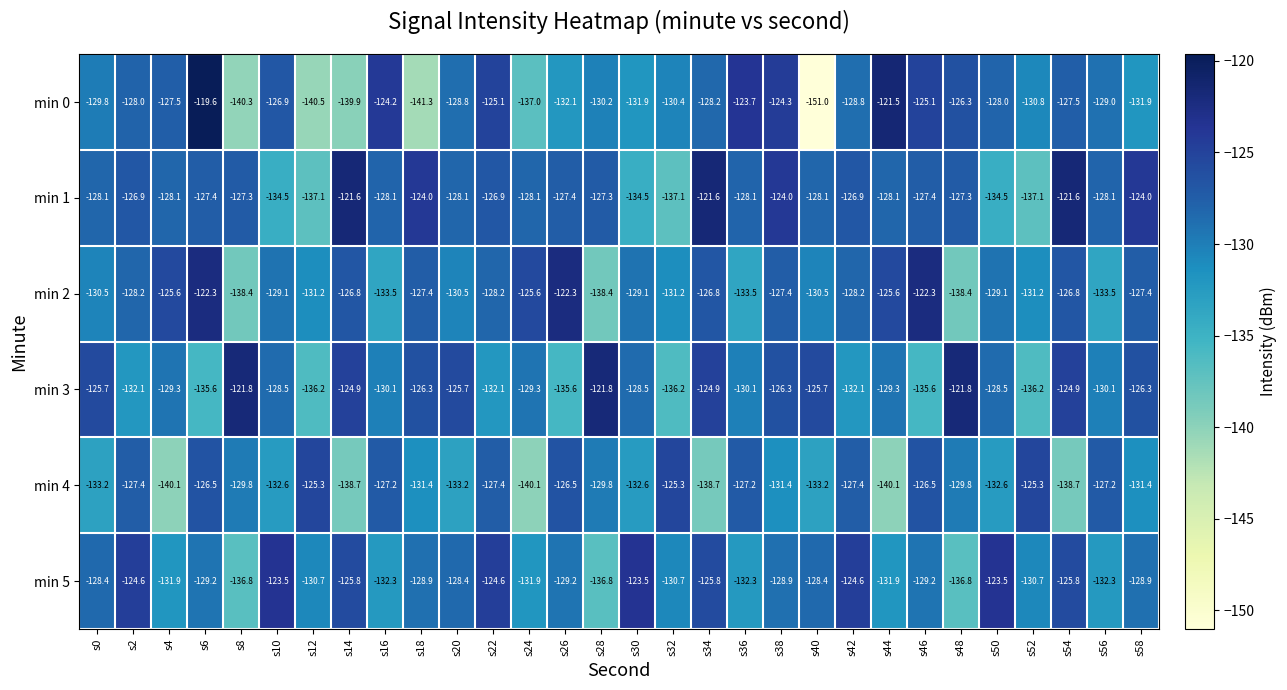

Which category has the lowest value across all series?

s40